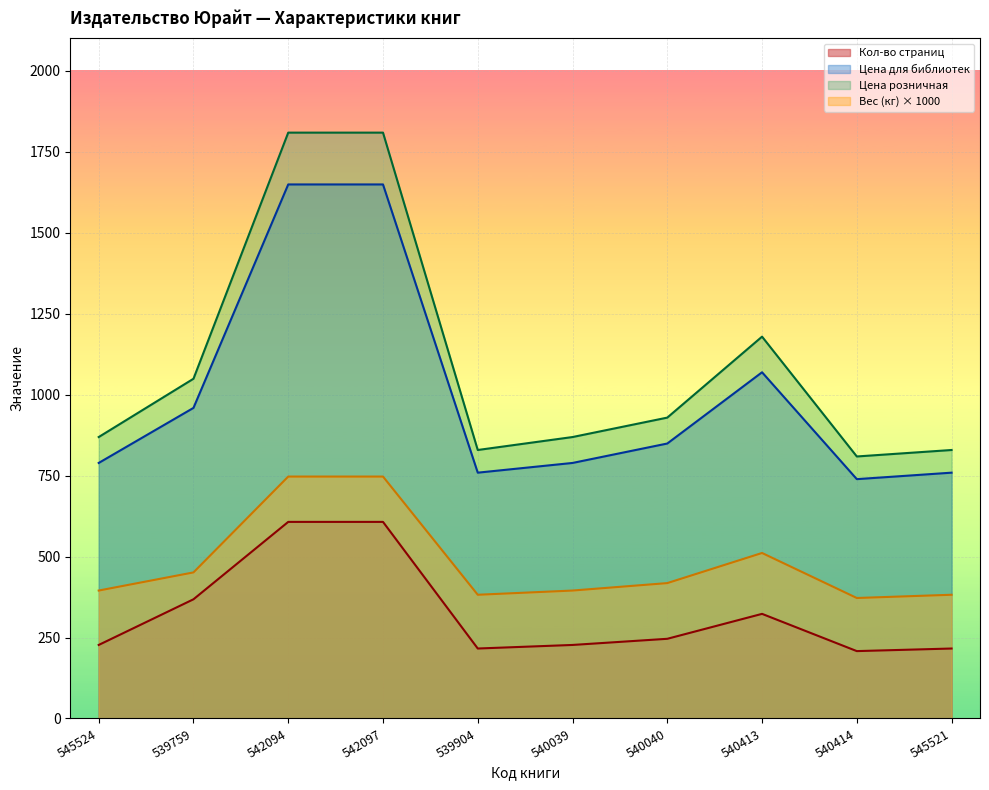

How many lines are shown in the chart?

4